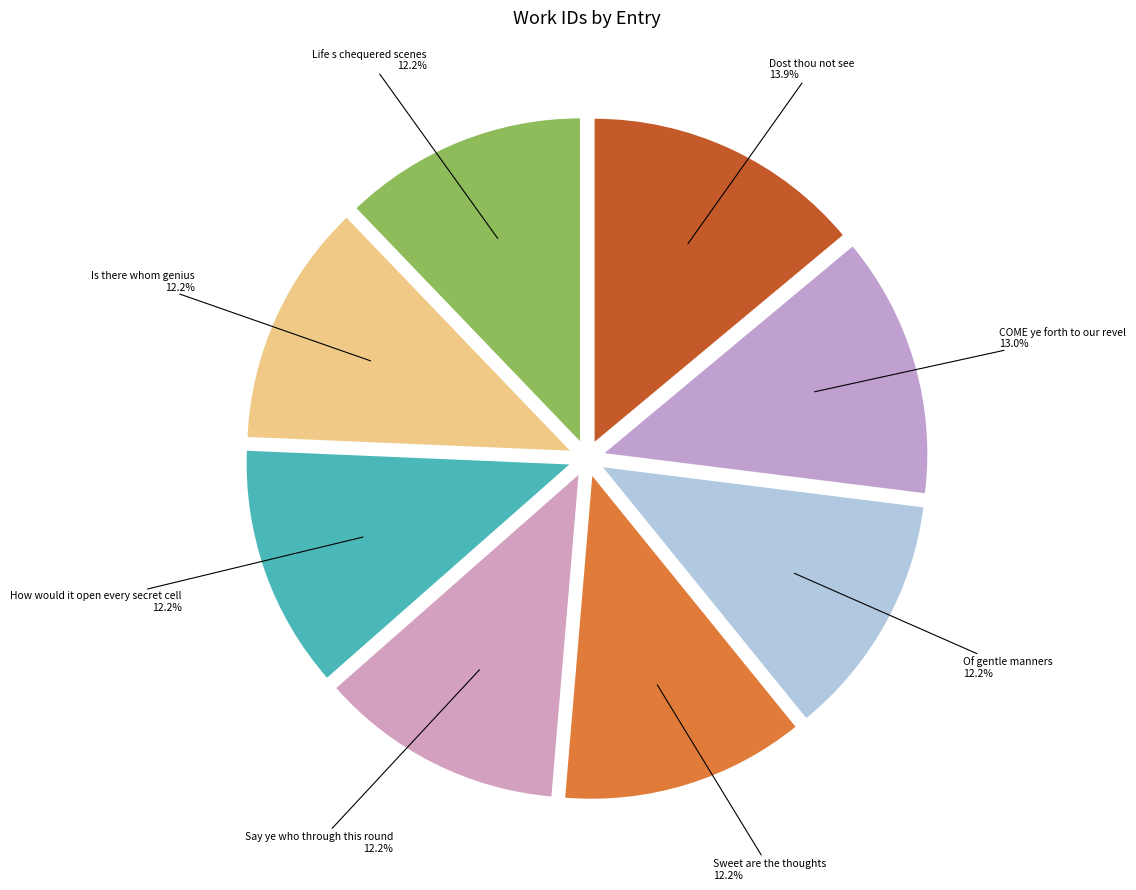

Does Of gentle manners represent more than half of the total?

No